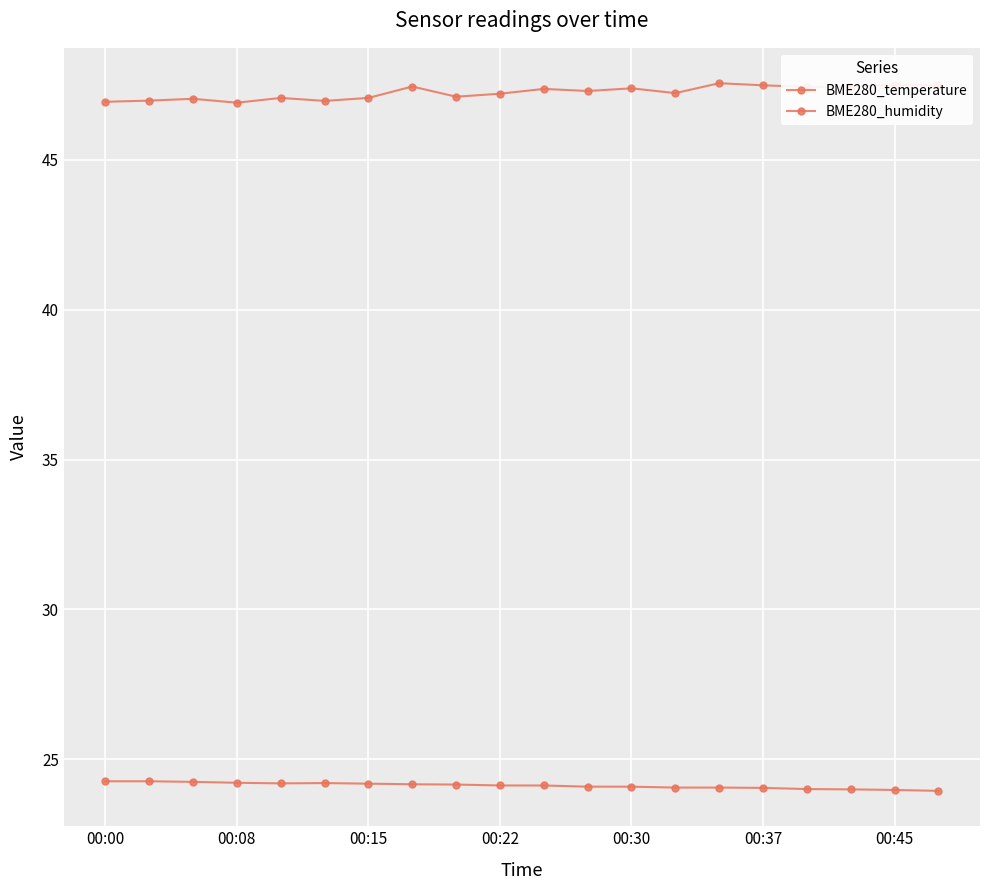

Does the chart have visible grid lines?

Yes